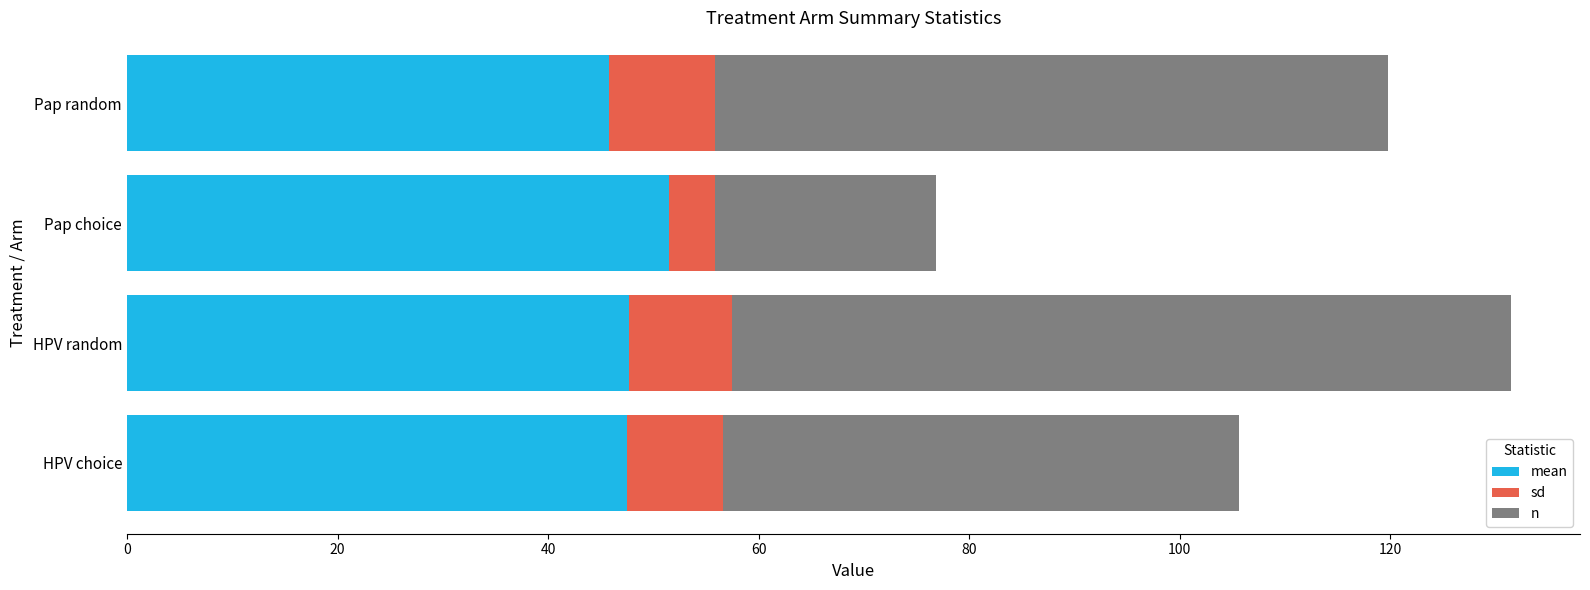

What is the total value across all series at Pap random?

119.8